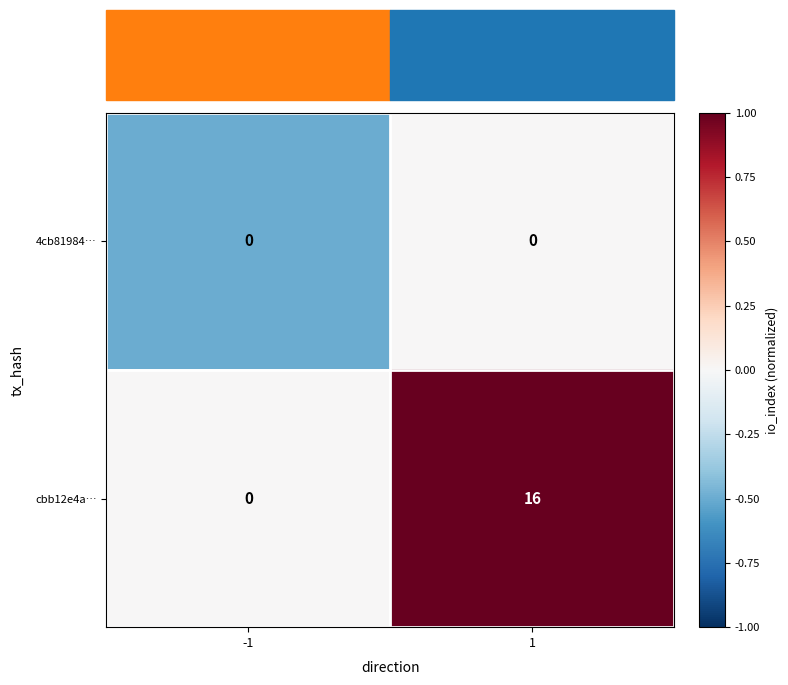

Between -1 and 1, which series saw the biggest shift?

cbb12e4a…